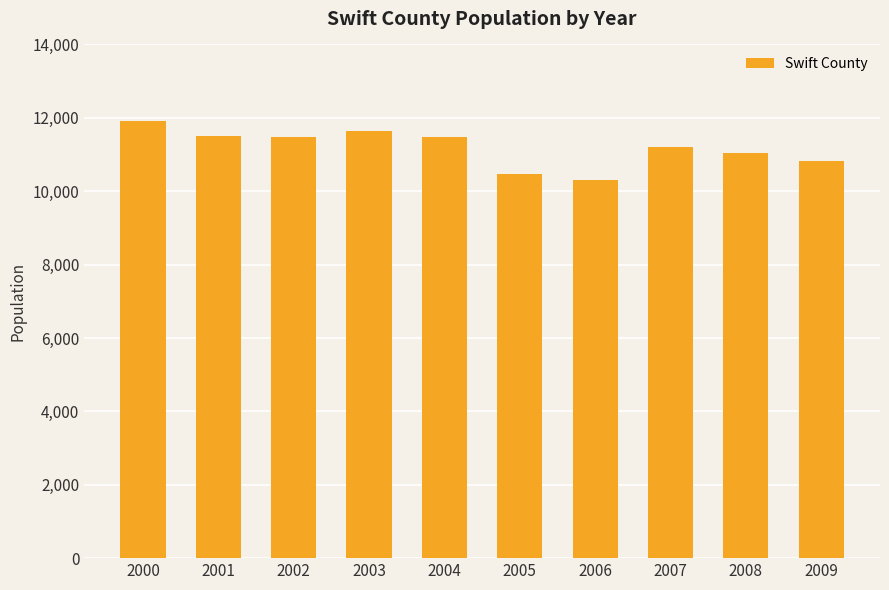

Read the value at 2007, to the nearest 100.

11200